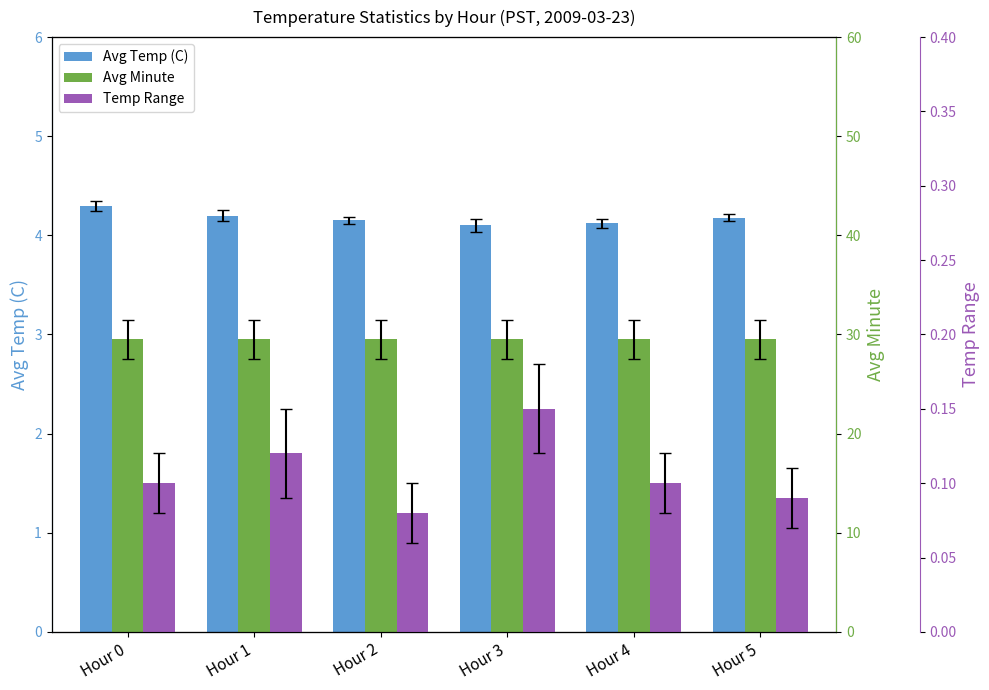

Reading left to right, what are all the values shown in this chart?

Avg Temp (C): Hour 0=4.3	Hour 1=4.2	Hour 2=4.2	Hour 3=4.1	Hour 4=4.1	Hour 5=4.2
Avg Minute: Hour 0=29.5	Hour 1=29.5	Hour 2=29.5	Hour 3=29.5	Hour 4=29.5	Hour 5=29.5
Temp Range: Hour 0=0.1	Hour 1=0.1	Hour 2=0.1	Hour 3=0.1	Hour 4=0.1	Hour 5=0.1